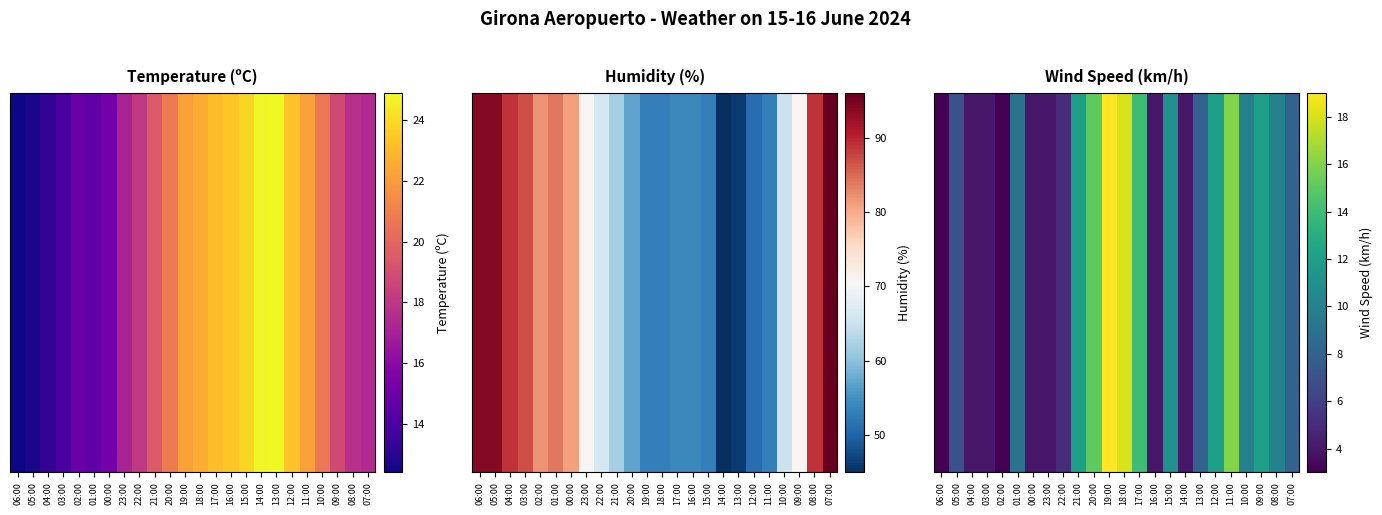

List the labels in order of value, largest first.

19:00, 18:00, 11:00, 20:00, 17:00, 21:00, 12:00, 09:00, 15:00, 10:00, 08:00, 01:00, 13:00, 07:00, 05:00, 22:00, 04:00, 03:00, 00:00, 23:00, 16:00, 14:00, 06:00, 02:00